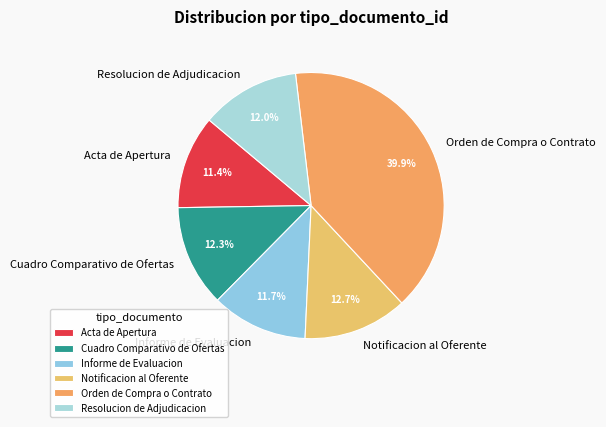

Count the number of slices in the pie.

6